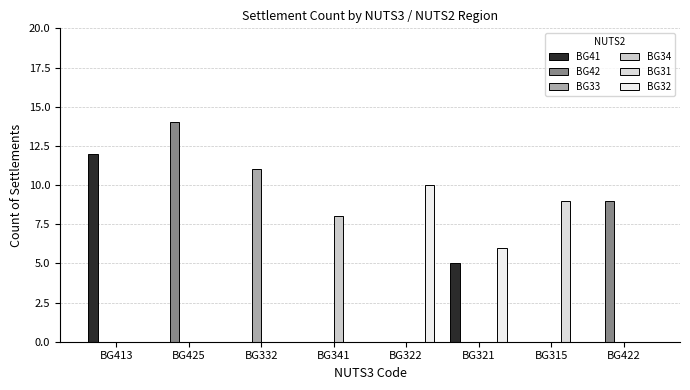

What is the spread (max minus min) of values at BG321?

6